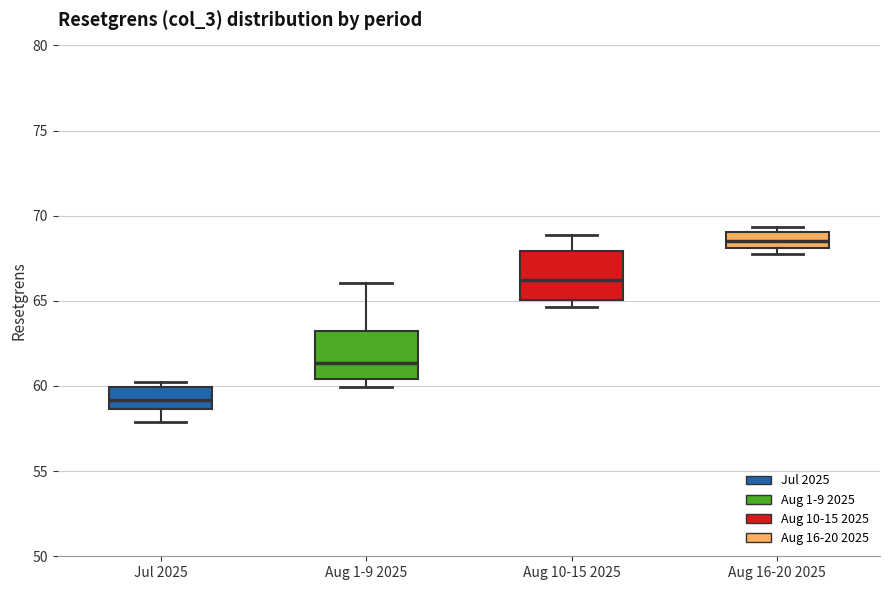

Where is the upper edge of the box for Aug 1-9 2025 on the y-axis? The values are not printed on the chart, so give them approximately, as read against the axis.

63.0